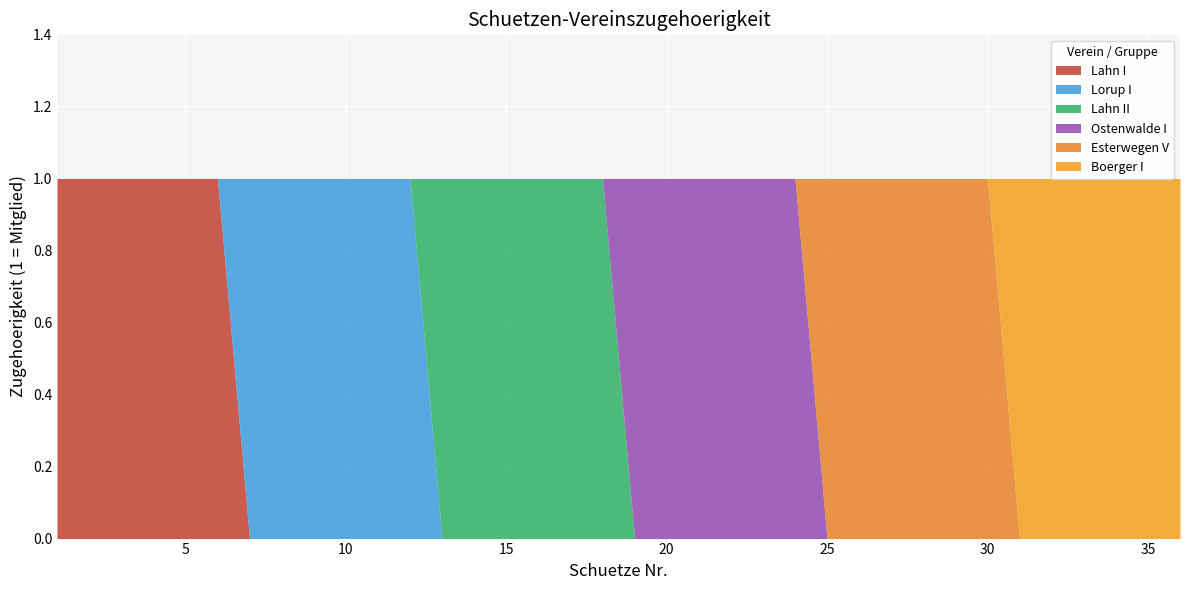

True or false: Lahn I and Ostenwalde I cross at least once.

False